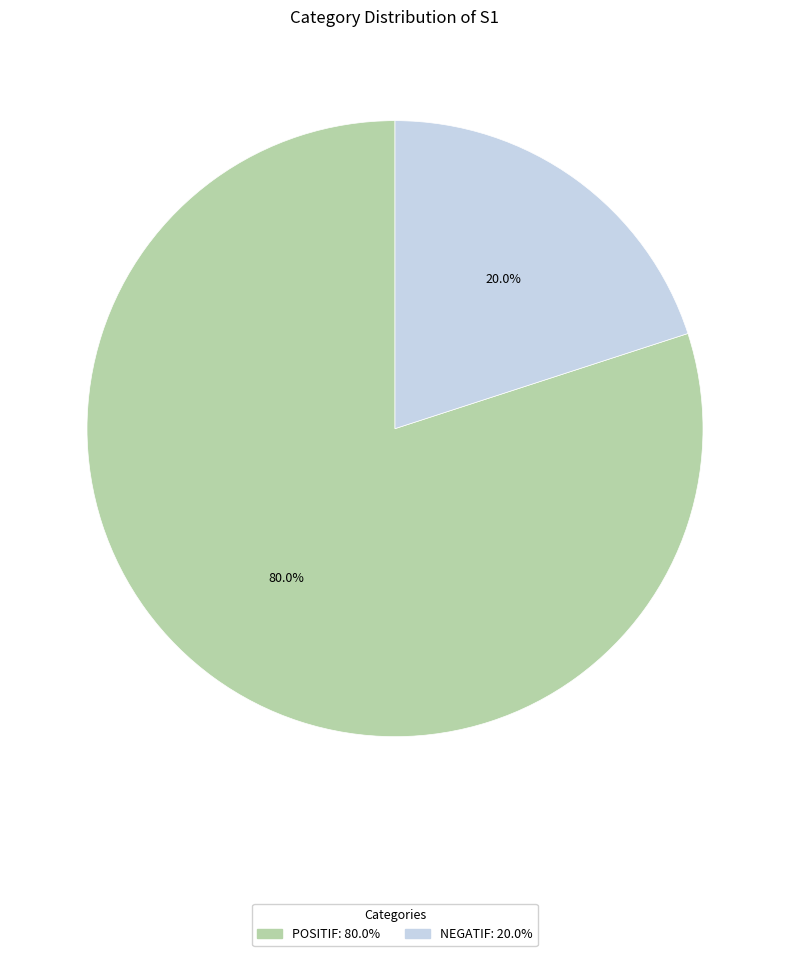

What is the total percentage of NEGATIF and POSITIF?

100.0%